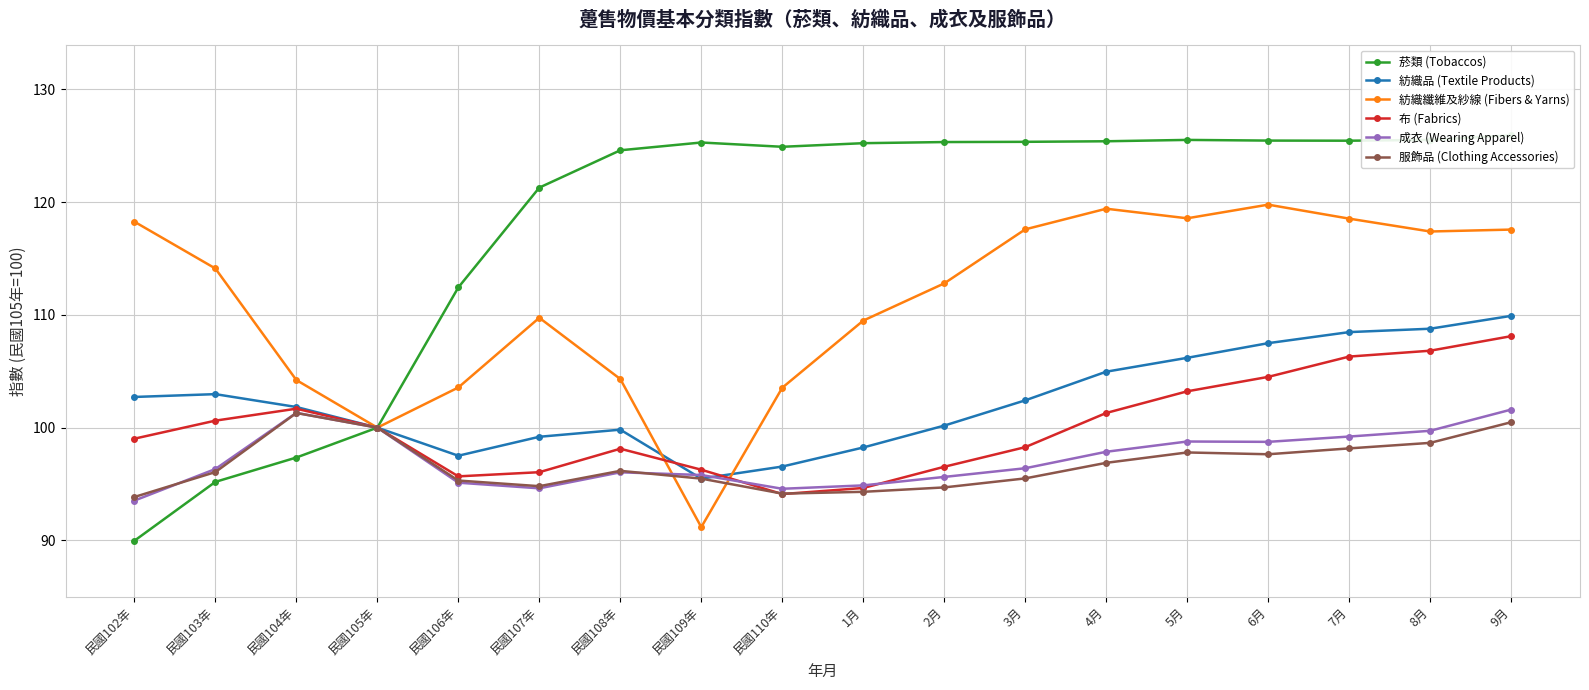

What is the minimum value for 菸類 (Tobaccos)?

90.0